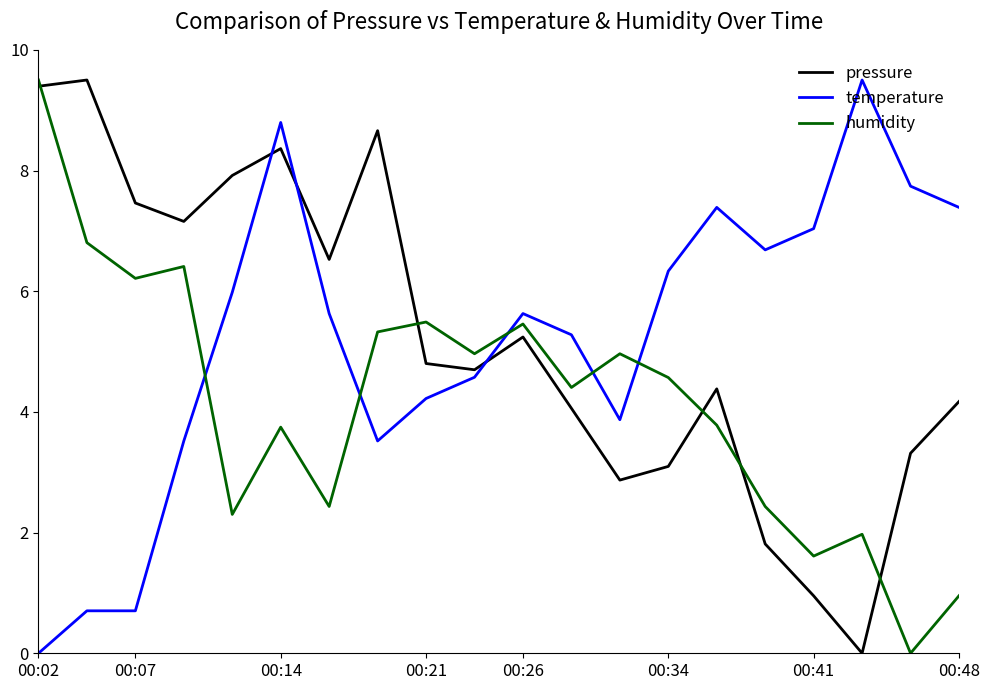

True or false: pressure and temperature cross at least once.

True